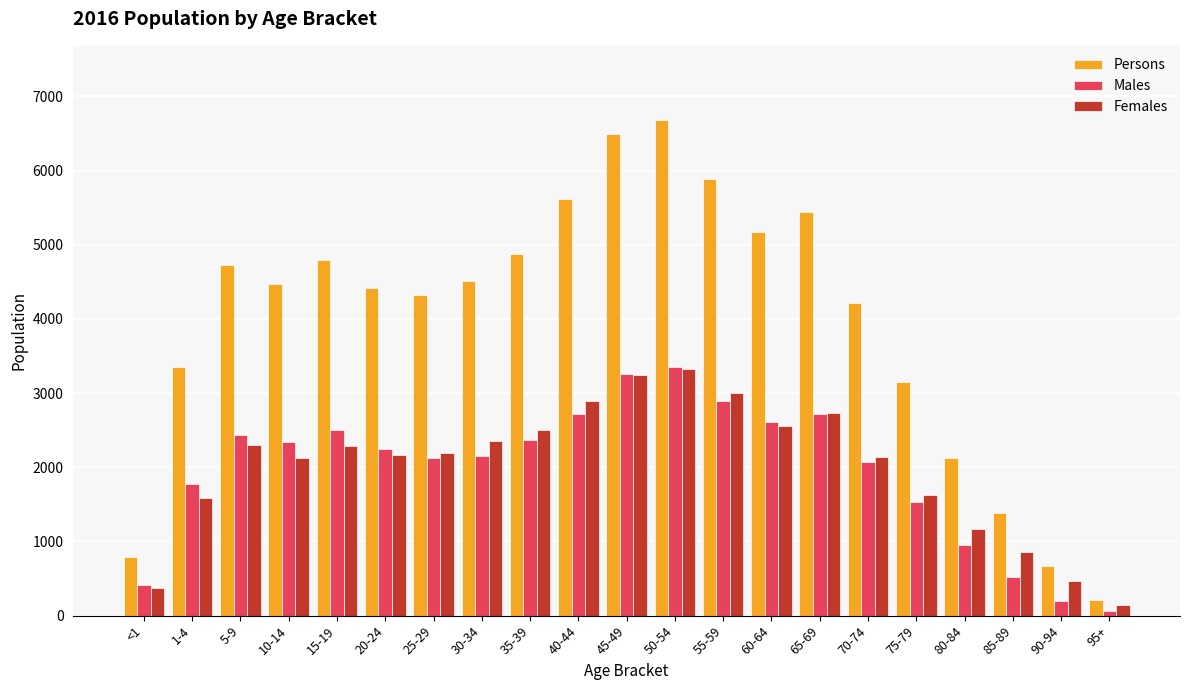

What is the difference between the maximum and second lowest values in the Persons series?

6006